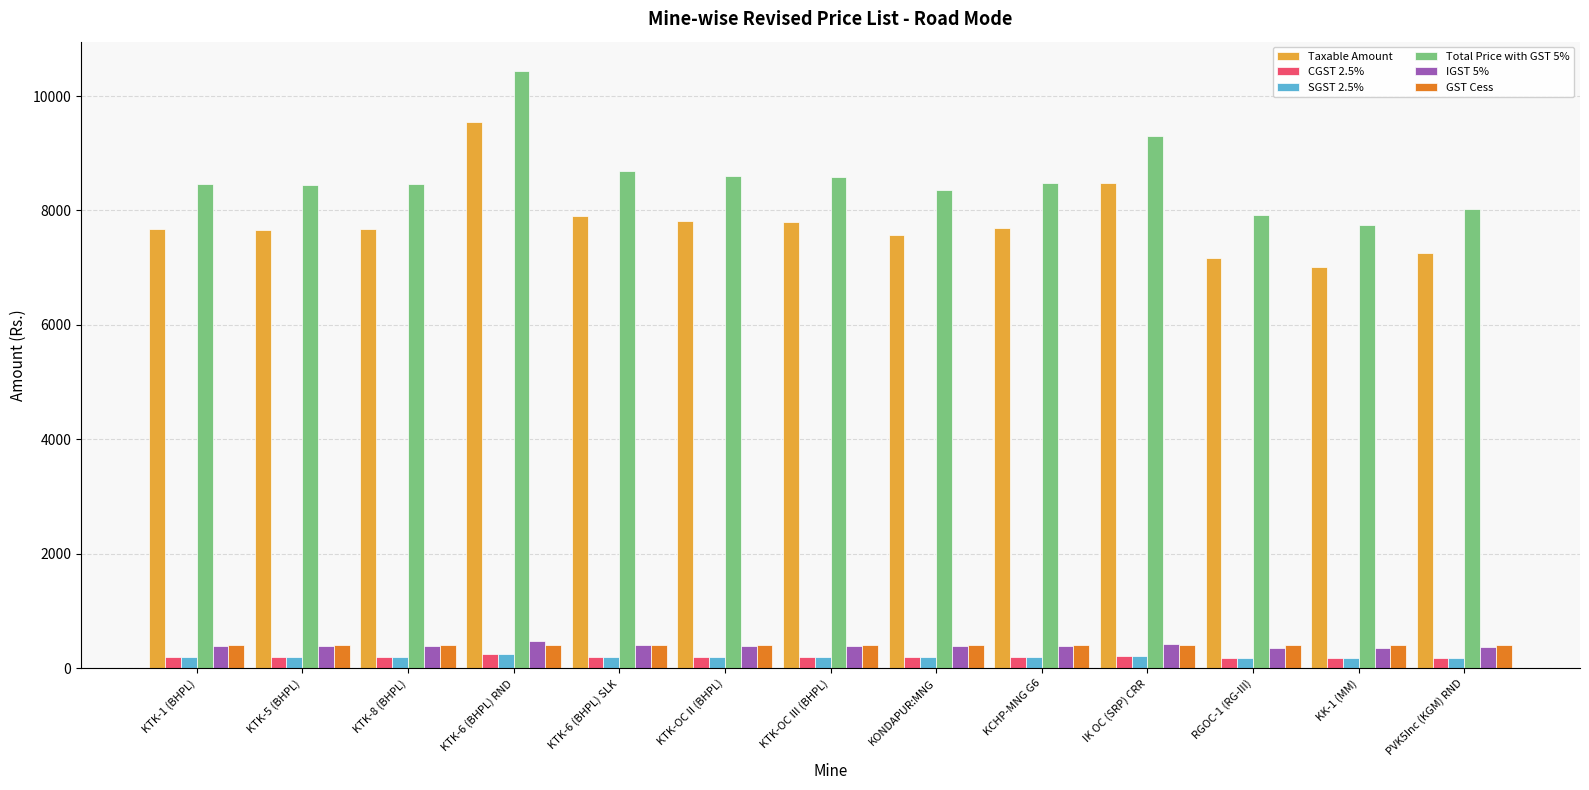

What is the minimum value for IGST 5%?

350.2